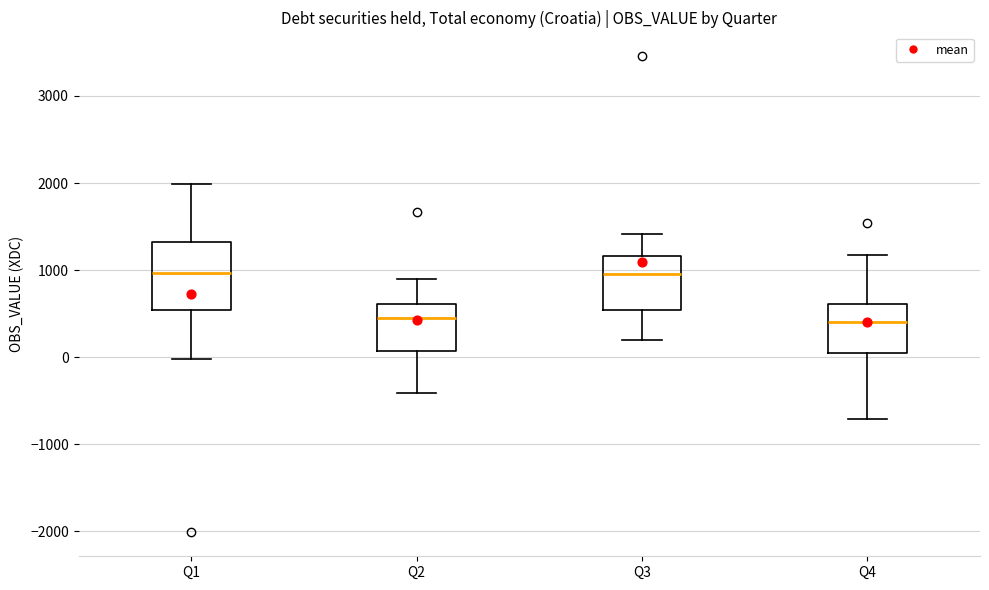

Reading left to right, read every box against the y-axis: the position of its median line, the range the box covers, and the ends of its whiskers. The values are not printed on the chart, so give them approximately, as read against the axis.

Q1: median 1000, box 500 to 1300, whiskers 0 to 2000
Q2: median 400, box 100 to 600, whiskers -400 to 900
Q3: median 1000, box 500 to 1200, whiskers 200 to 1400
Q4: median 400, box 0 to 600, whiskers -700 to 1200